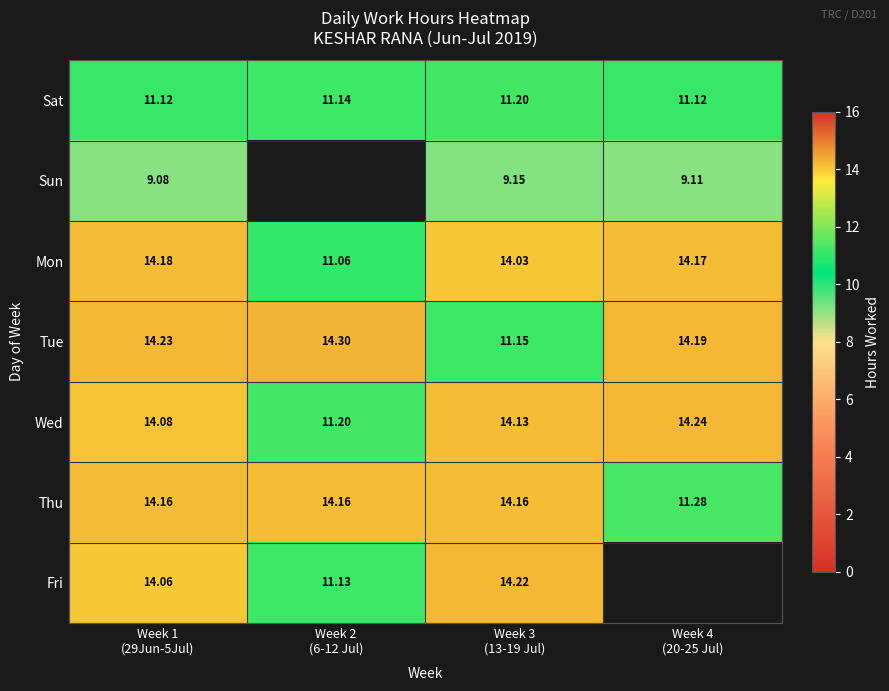

The value of Fri at Week 3 (13-19 Jul) is 14.2. True or false?

True